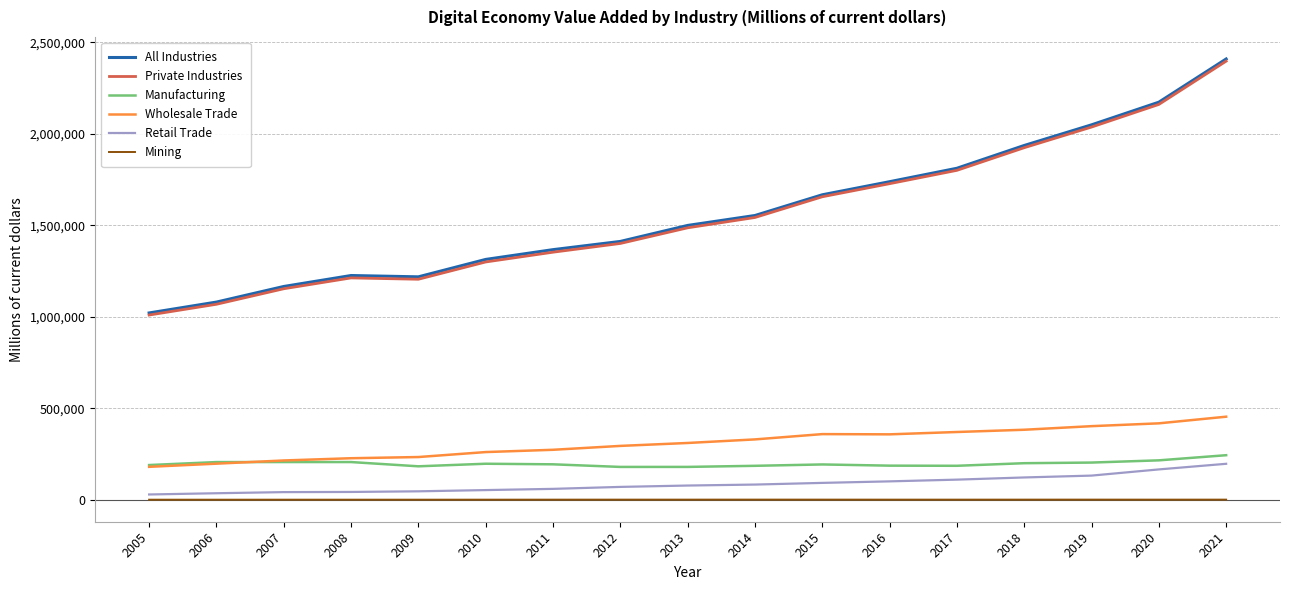

What are all the series names shown in the legend?

All Industries, Private Industries, Manufacturing, Wholesale Trade, Retail Trade, Mining